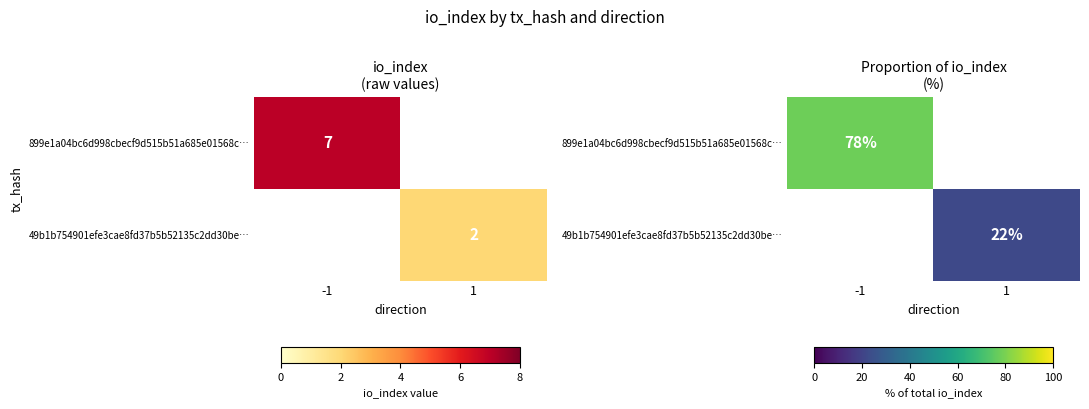

Which series has the largest range (max minus min)?

899e1a04bc6d998cbecf9d515b51a685e01568c…